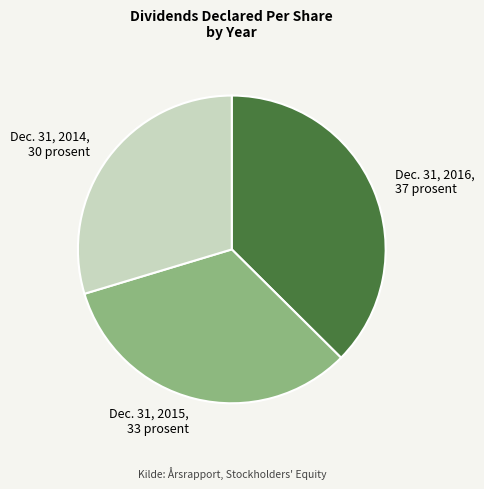

What is the ratio of the value at Dec. 31, 2015 to the value at Dec. 31, 2014?

1.1